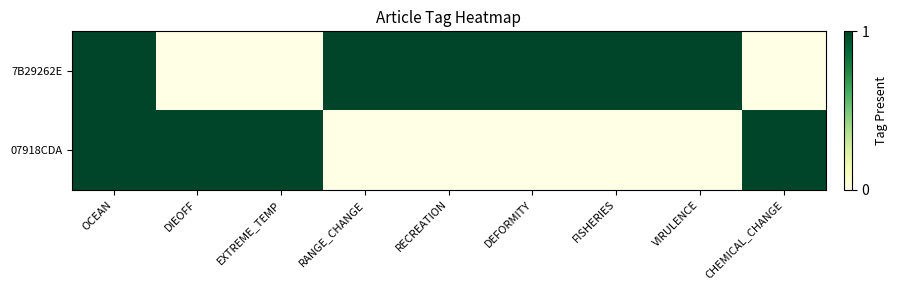

At how many categories does at least one series exceed 0?

9